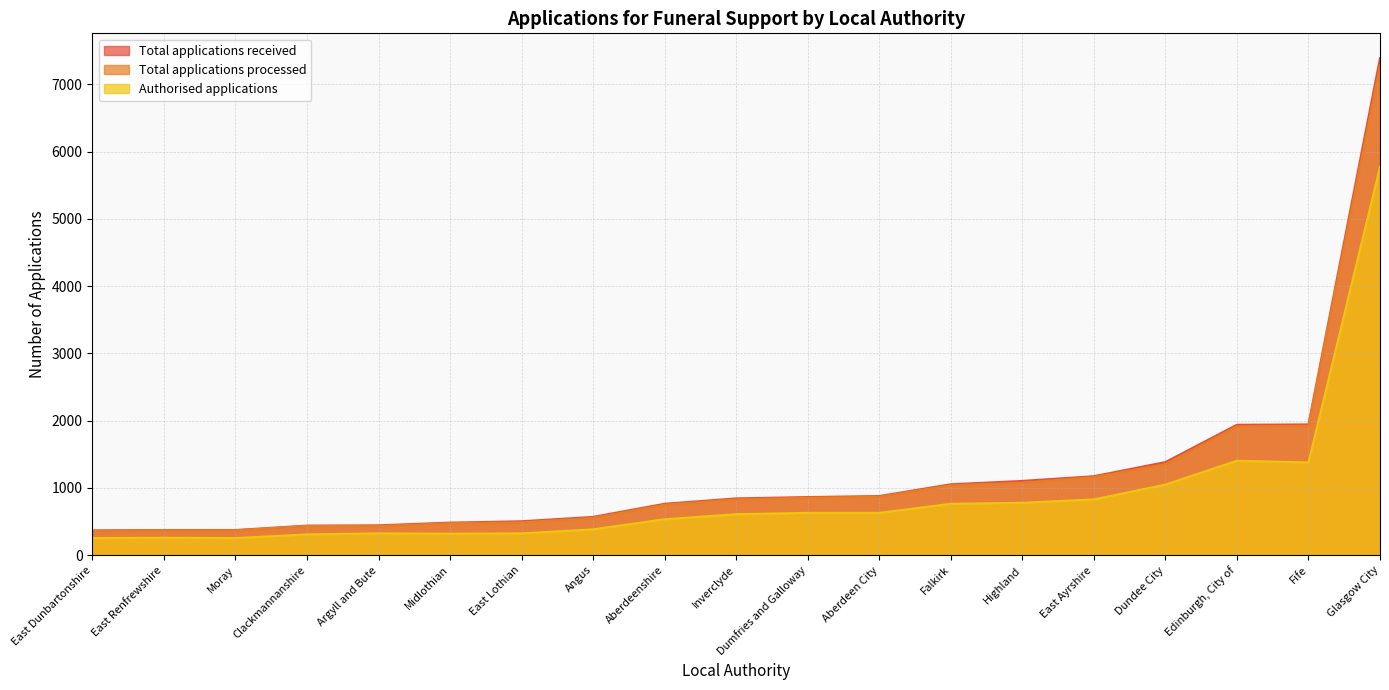

List the series in order of their peak value, lowest first.

Authorised applications, Total applications processed, Total applications received